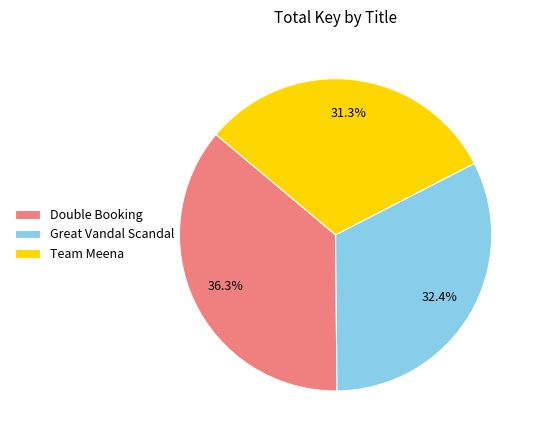

To the nearest percent, what percentage of the pie is Double Booking?

36%